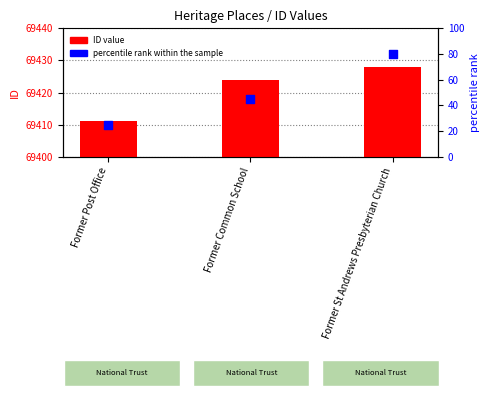

At how many categories does at least one series exceed 34199?

3